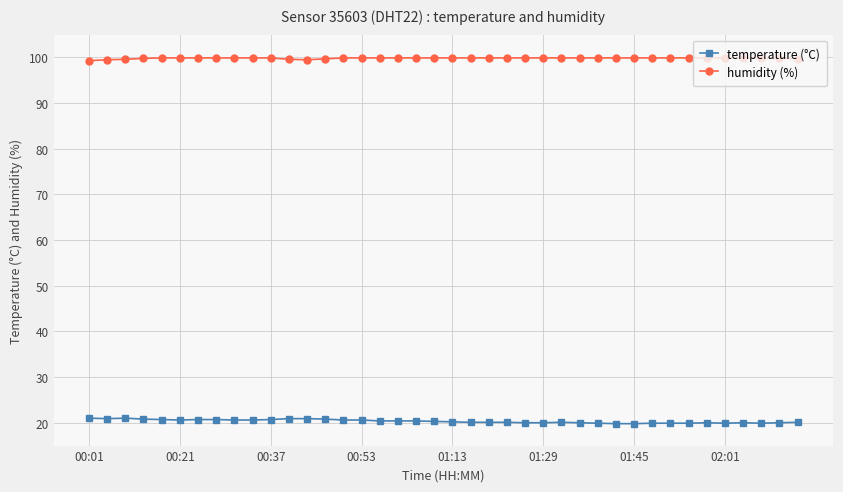

Rank the series by their maximum value, from highest to lowest.

humidity (%), temperature (°C)